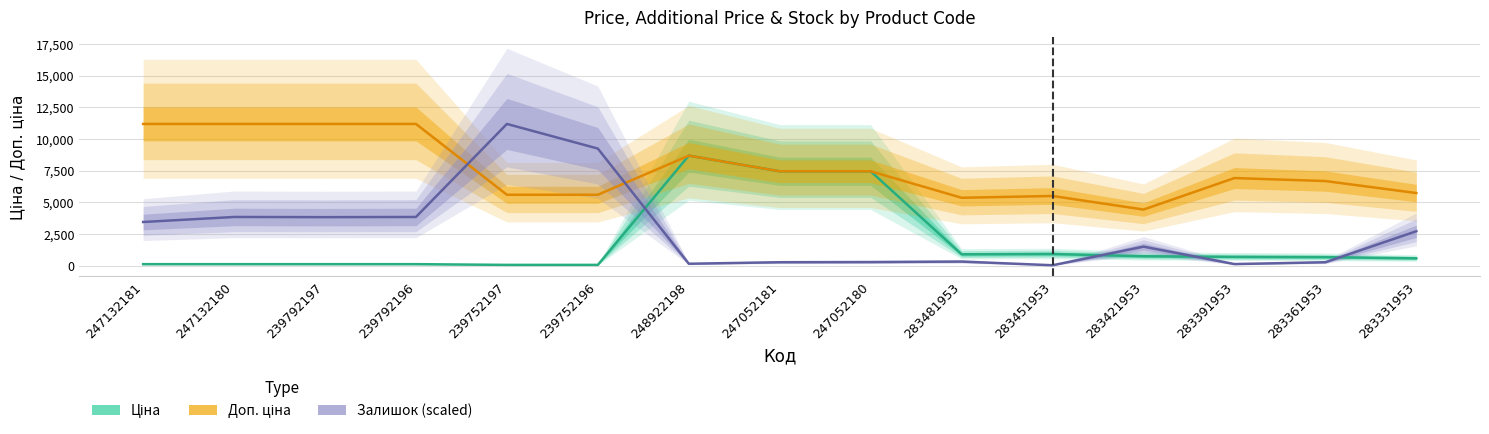

What is the sum of all Залишок (scaled) values?

40983.0